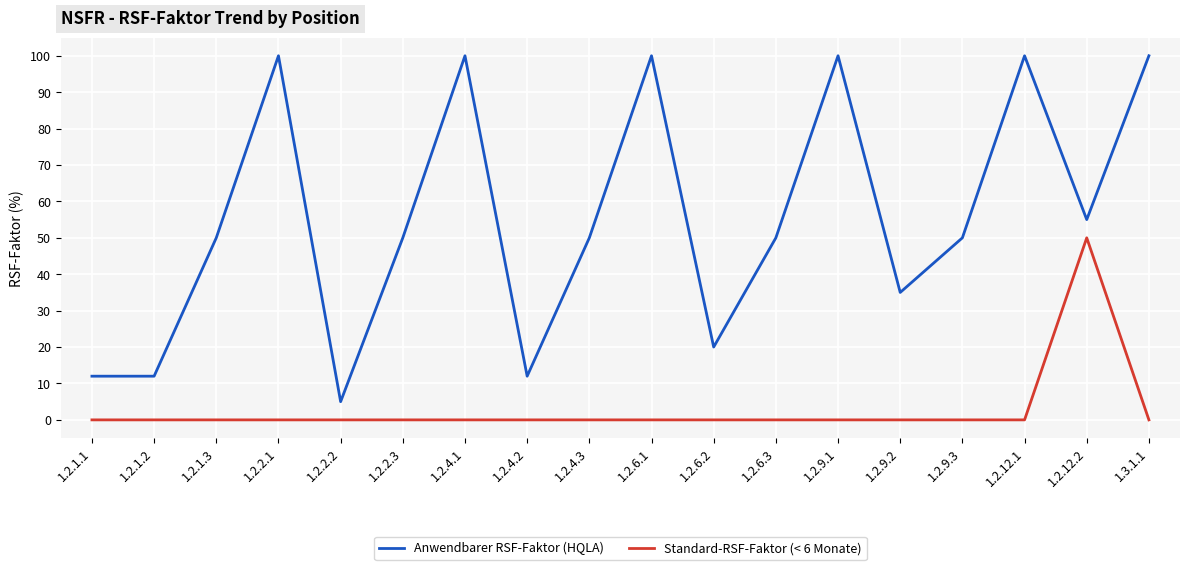

What is the spread (max minus min) of values at 1.2.9.2?

35